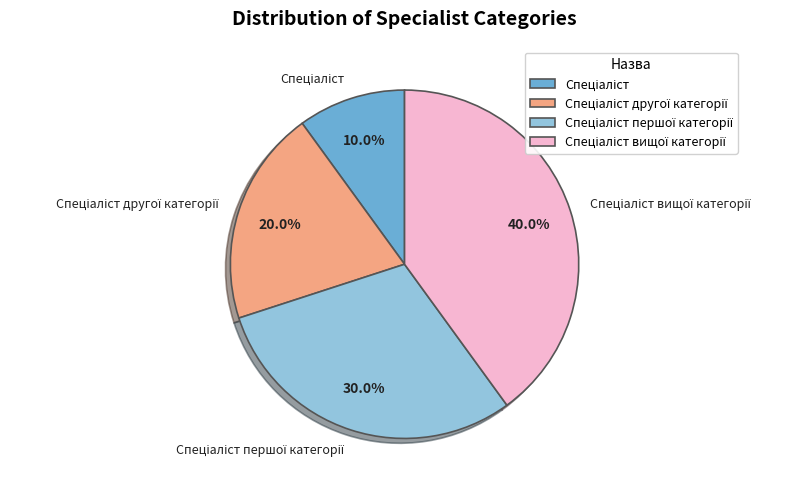

Is there a majority slice in this chart?

No